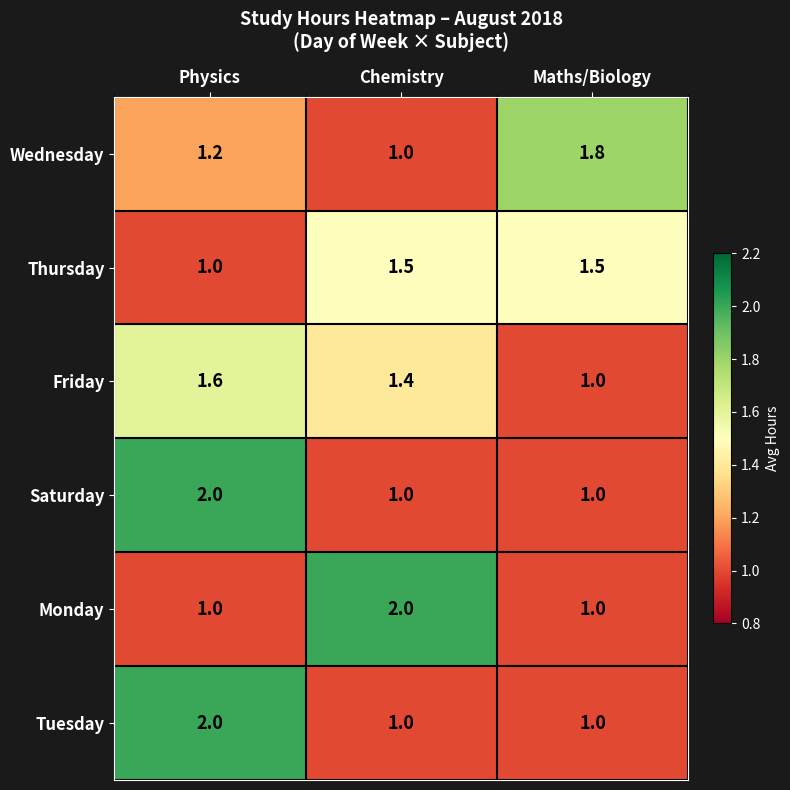

Reading left to right, extract all data points from this chart.

Wednesday: 1.2	1.0	1.8
Thursday: 1.0	1.5	1.5
Friday: 1.6	1.4	1.0
Saturday: 2.0	1.0	1.0
Monday: 1.0	2.0	1.0
Tuesday: 2.0	1.0	1.0